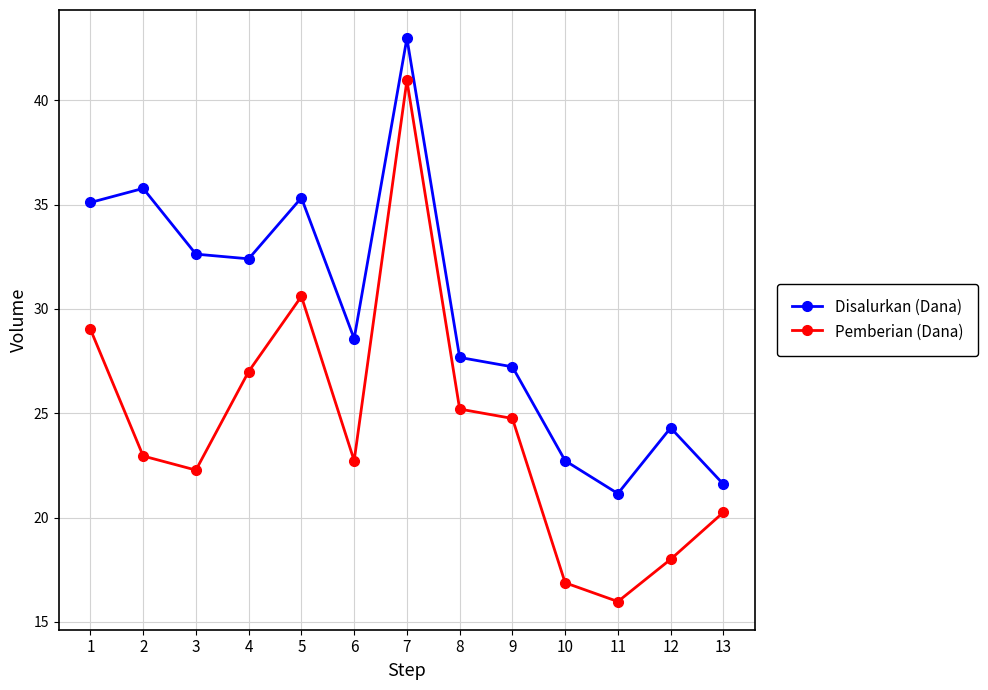

True or false: Disalurkan (Dana) has more than 2 points higher than both neighbors.

True